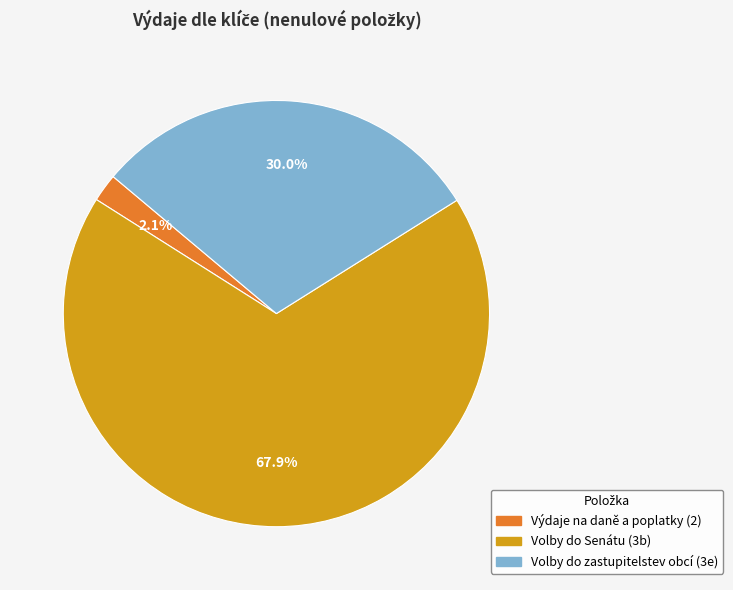

How many slices are in this pie chart?

3